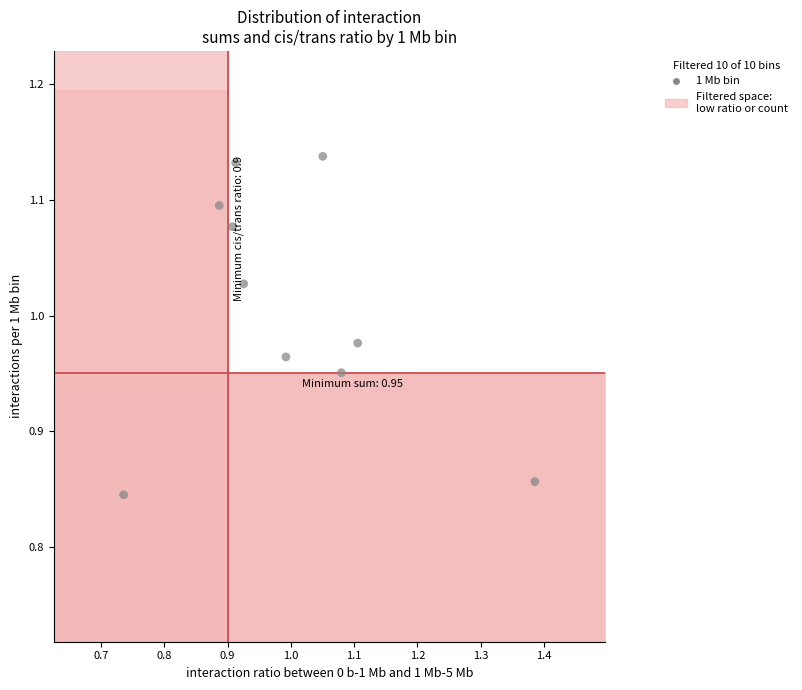

What is the range of X values (max minus min)?

0.6